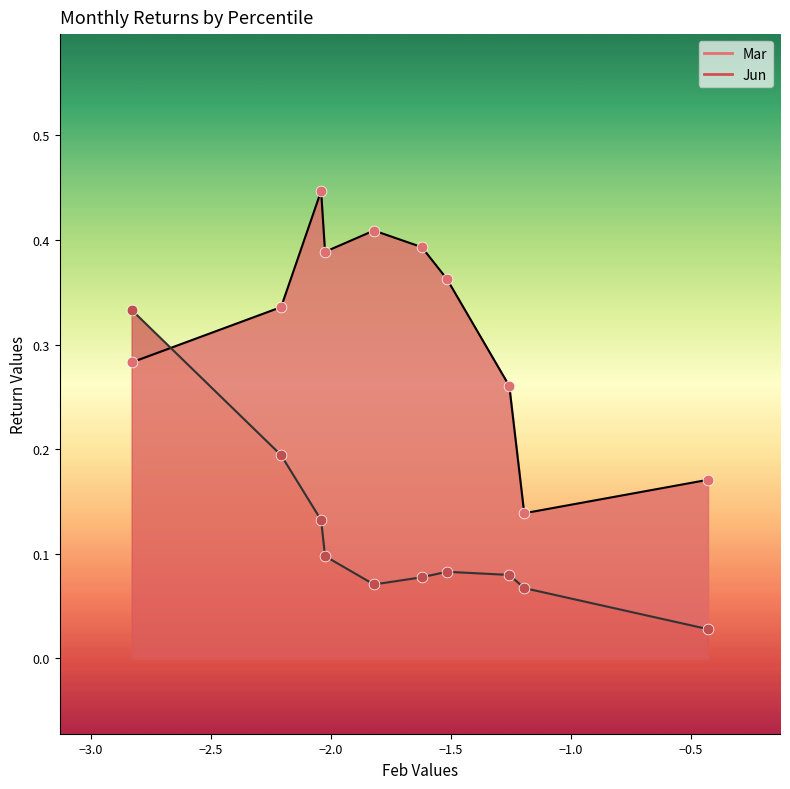

Is the value of Mar at pct75 greater than the value of Jun at pct45?

Yes